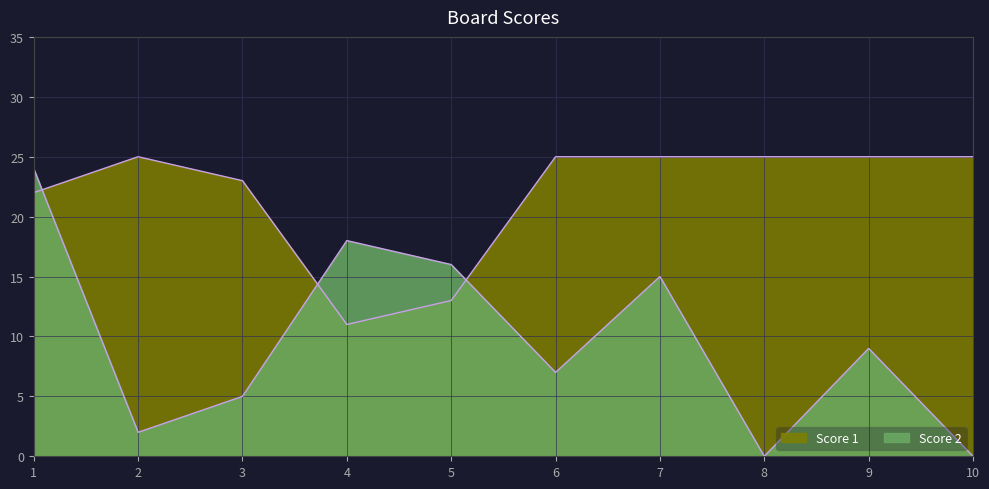

List the series in order of their peak value, lowest first.

Score 2, Score 1